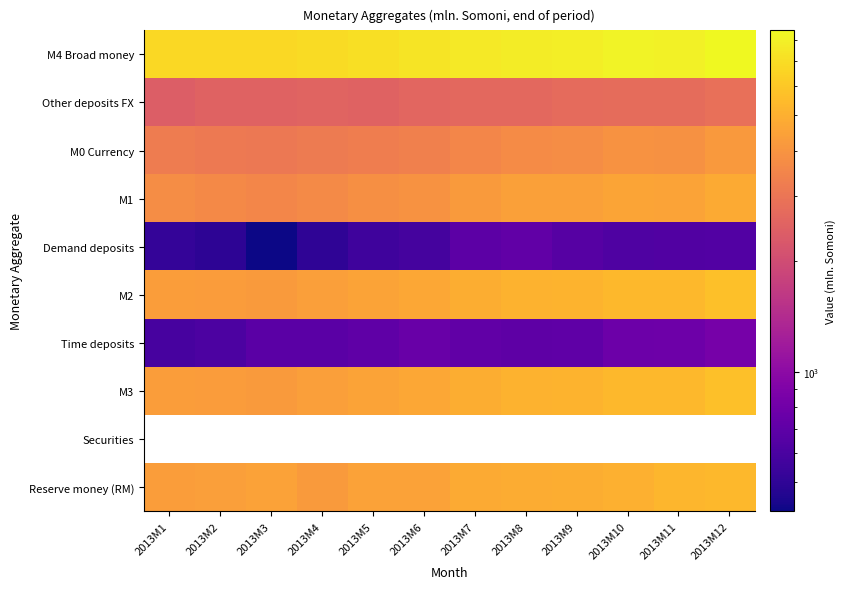

What is the sum of the Demand deposits values at 2013M3 and 2013M4?

916.5